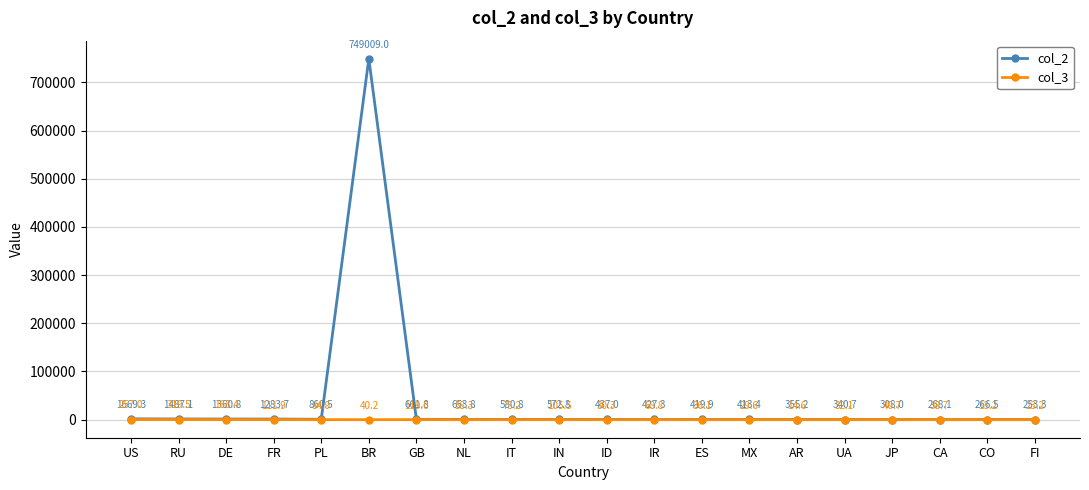

Which label corresponds to the smallest value in the chart?

CO